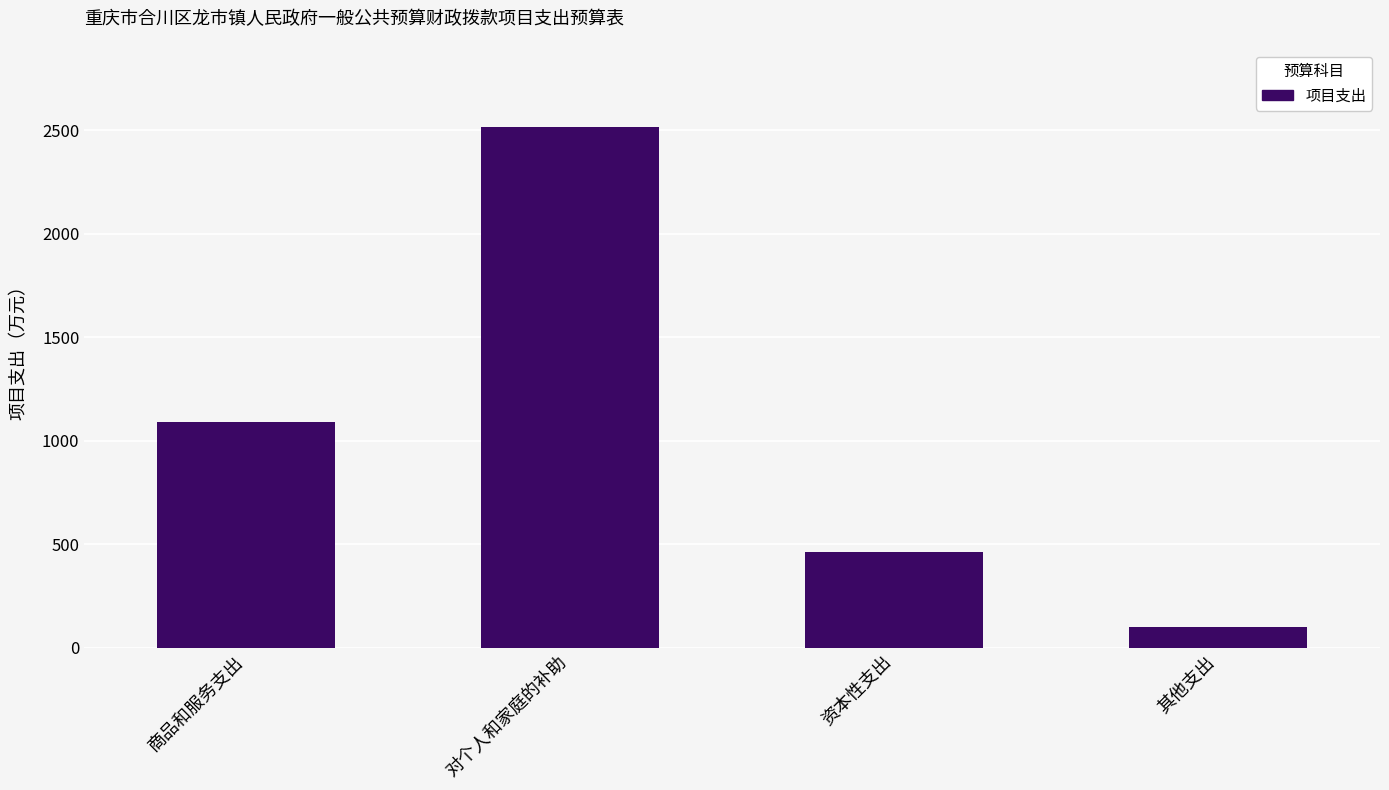

Reading left to right, extract all data points from this chart.

商品和服务支出=1091.3	对个人和家庭的补助=2514.1	资本性支出=461.8	其他支出=100.0